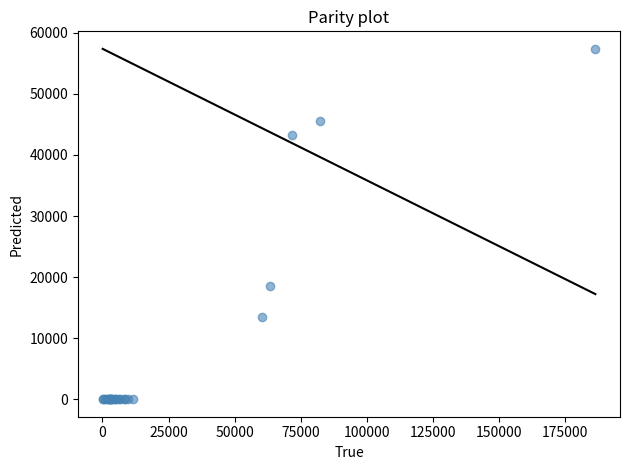

What Y value in the scatter plot is closest to 28691?

18559